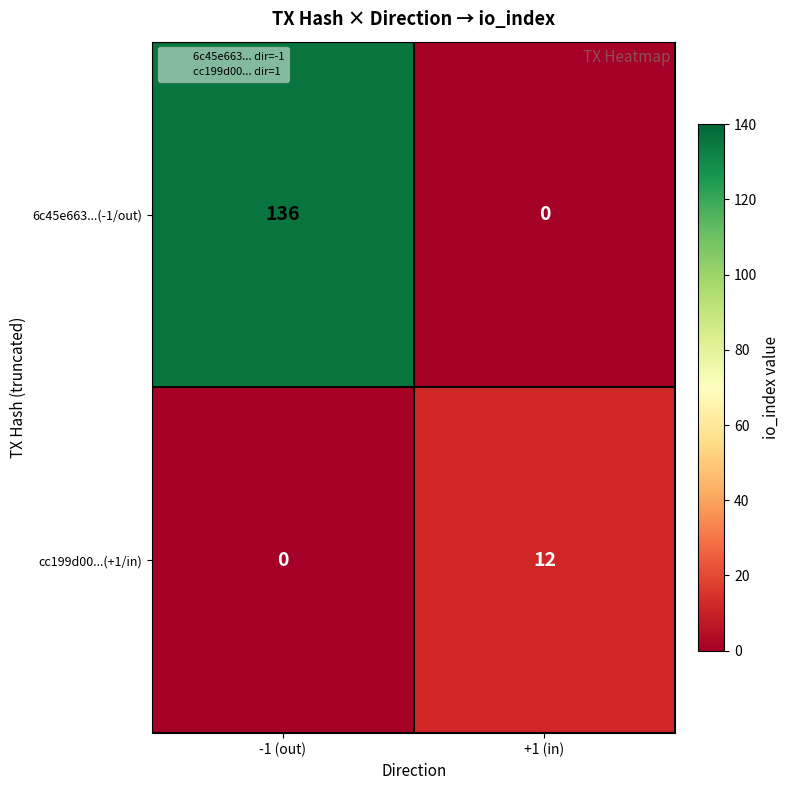

At how many categories does at least one series exceed 21?

1